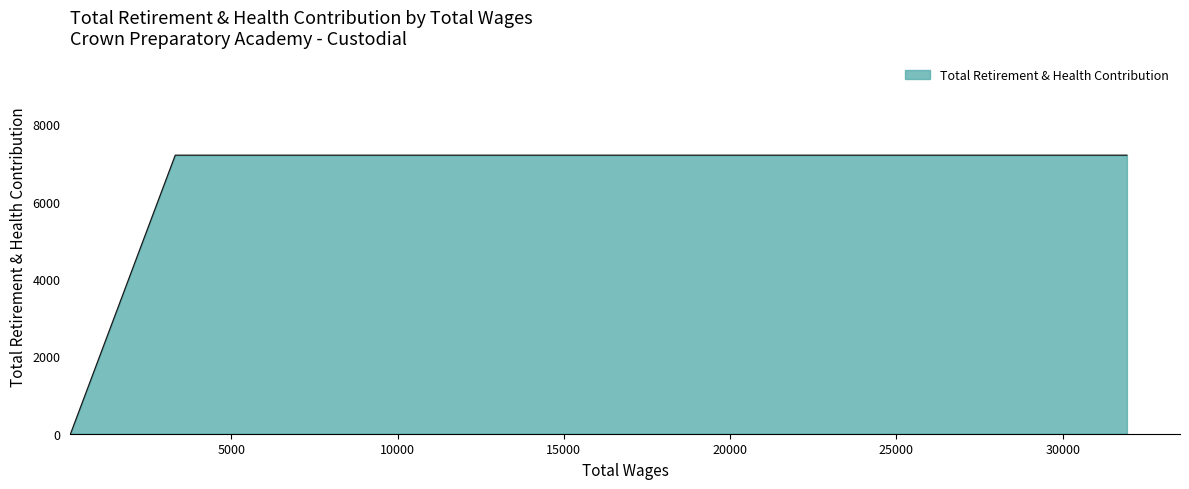

Between 7002.0 and 19876.0, which is larger?

7002.0